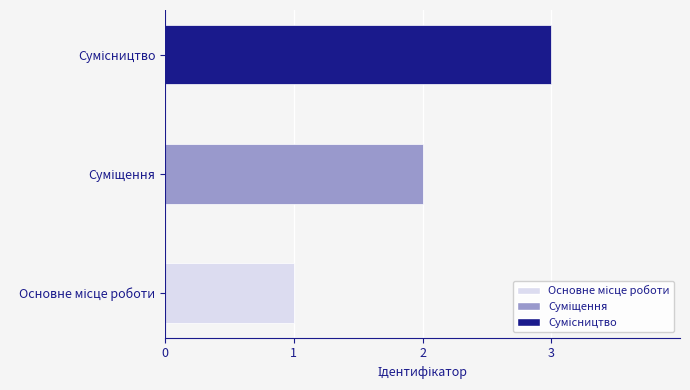

How many values are below 2?

1